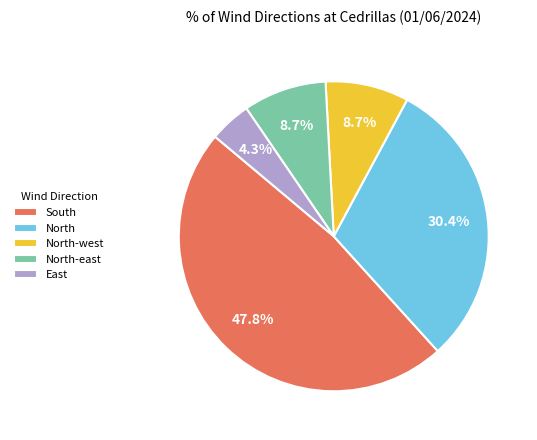

What percentage is the North slice, to the nearest percent?

30%